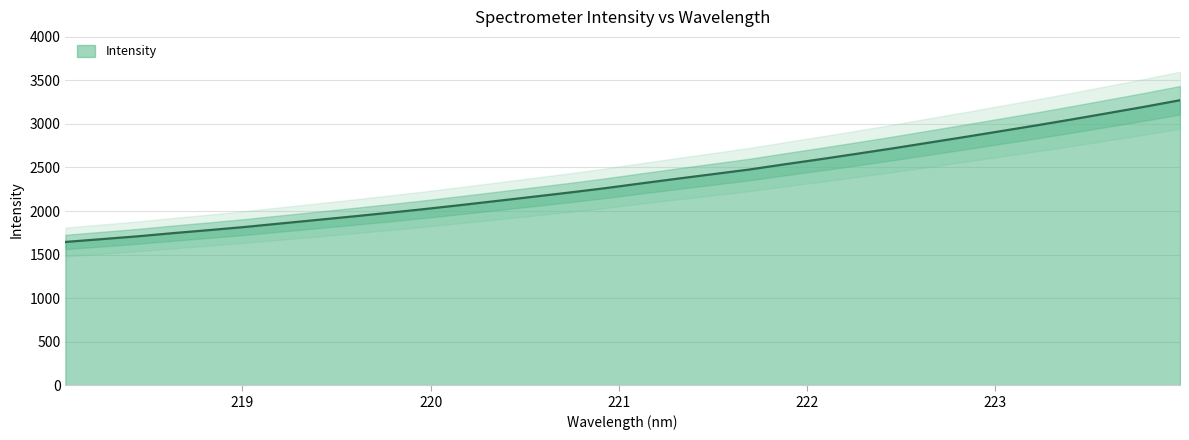

At which label does the data first exceed 2316?

221.1174